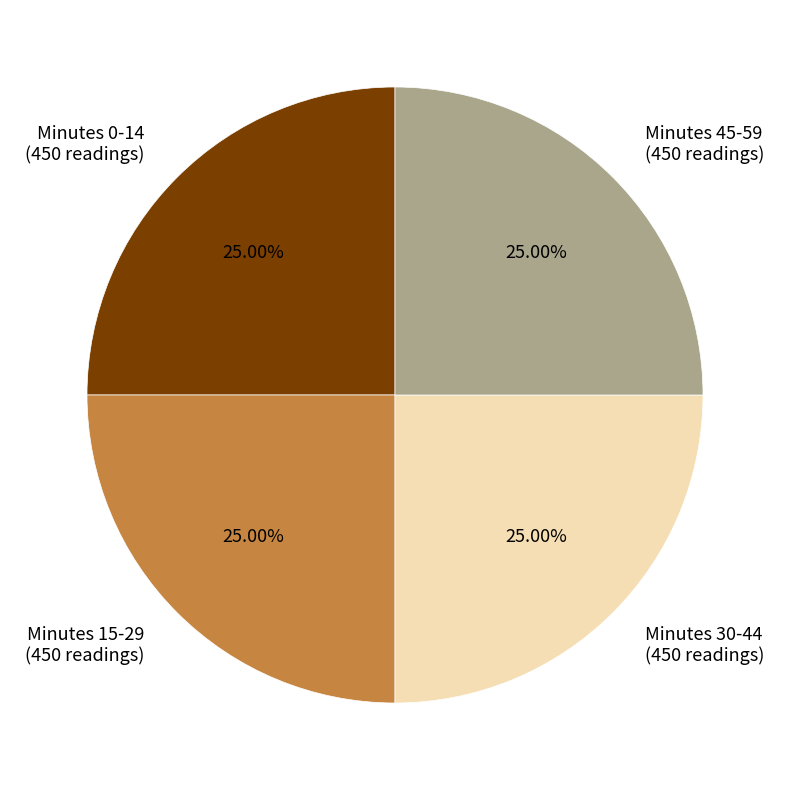

Does Minutes 45-59 (450 readings) account for over 50% of the chart?

No